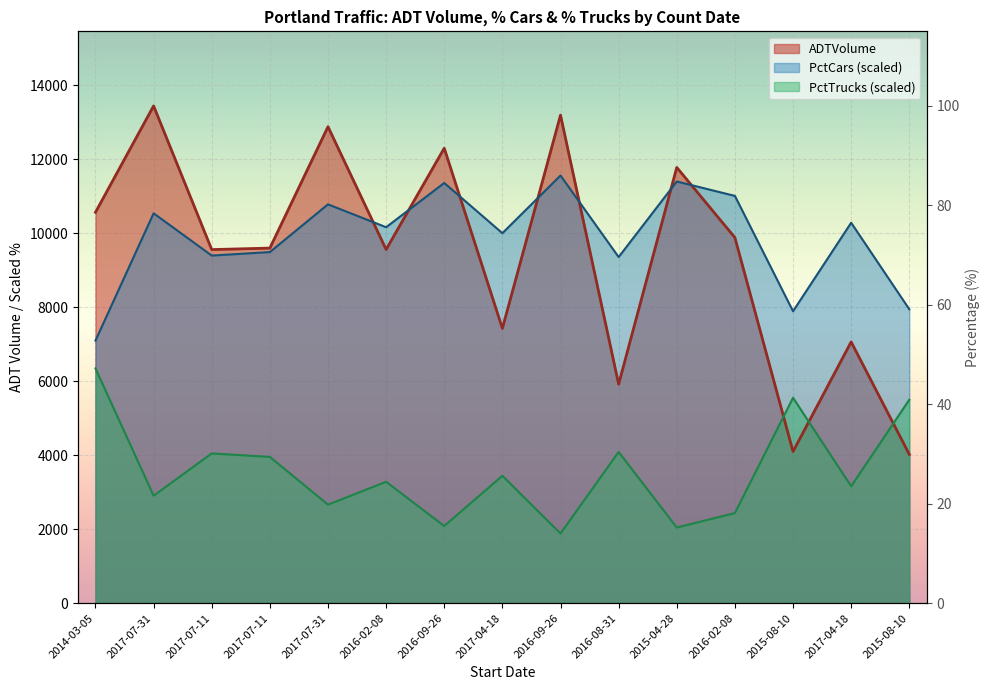

Is the value of PctCars at 2017-07-31 greater than the value of ADTVolume at 2014-03-05?

No